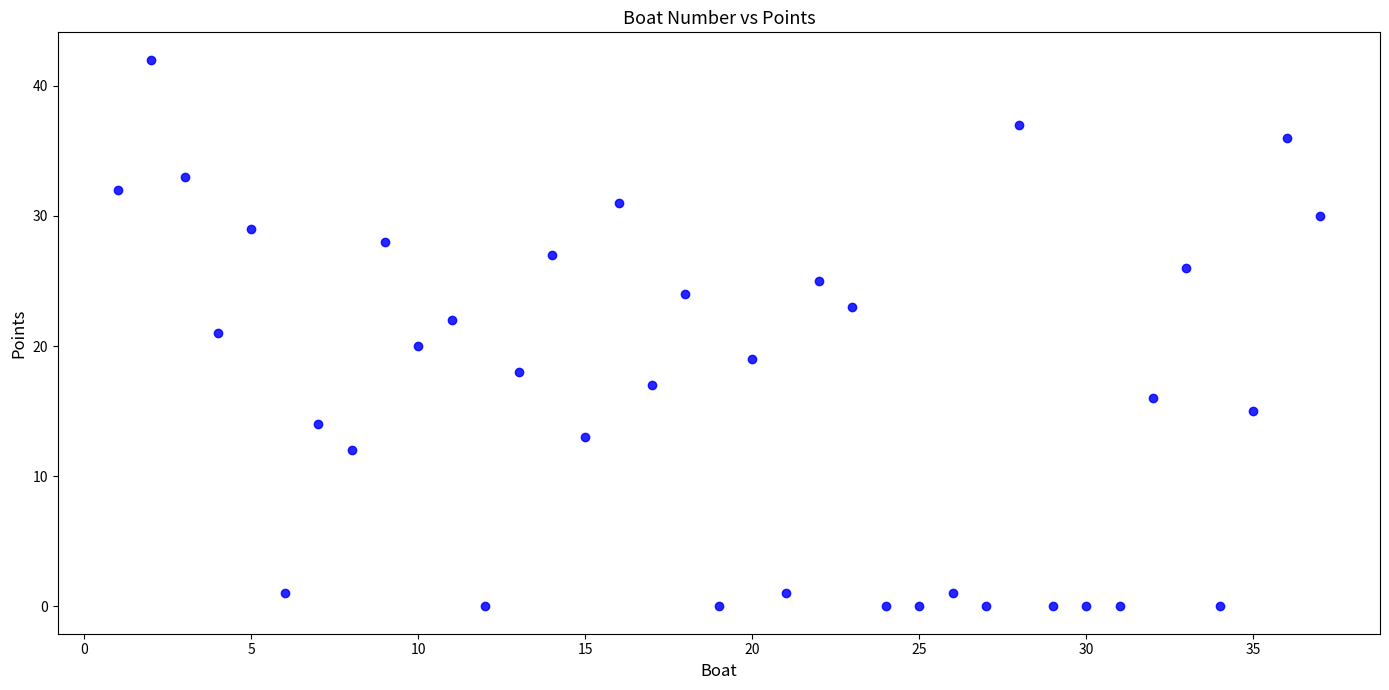

What is the range of X values (max minus min)?

36